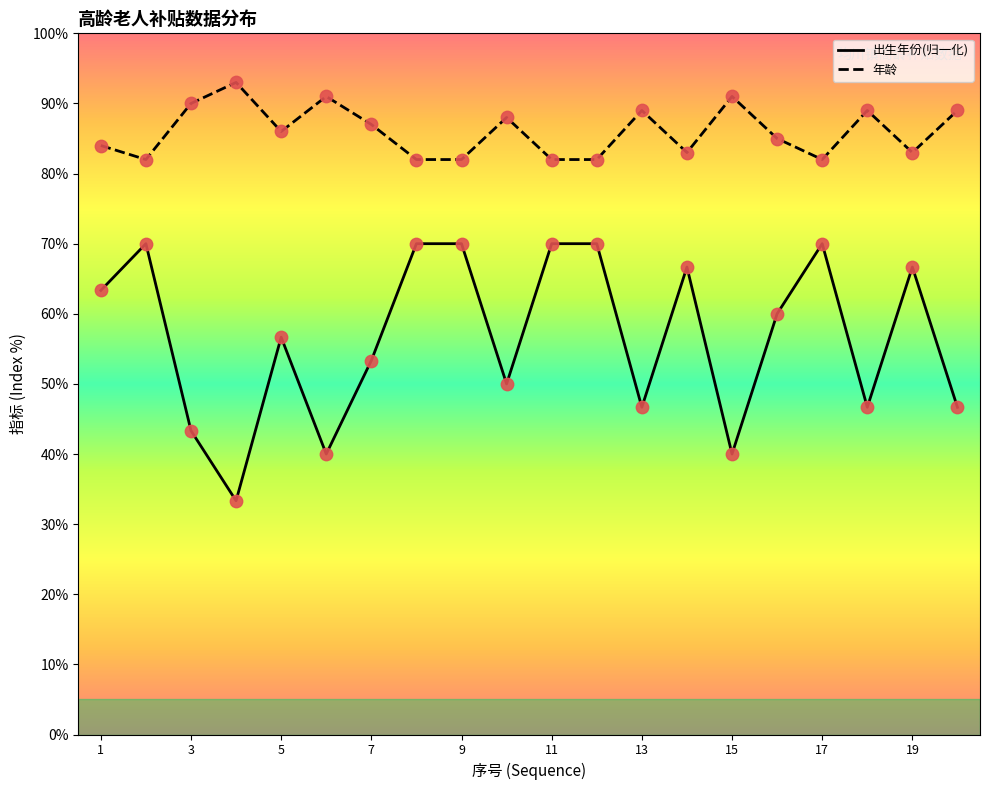

Which series has the largest Y range (max minus min)?

出生年份(归一化)